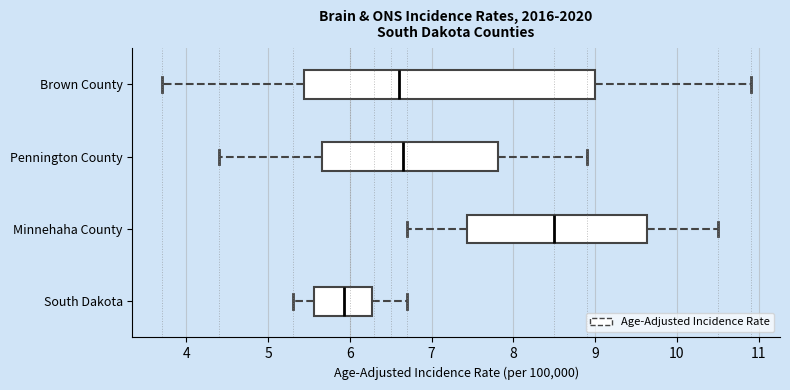

Where does the left whisker of the box for Pennington County end on the x-axis? The values are not printed on the chart, so give them approximately, as read against the axis.

4.4